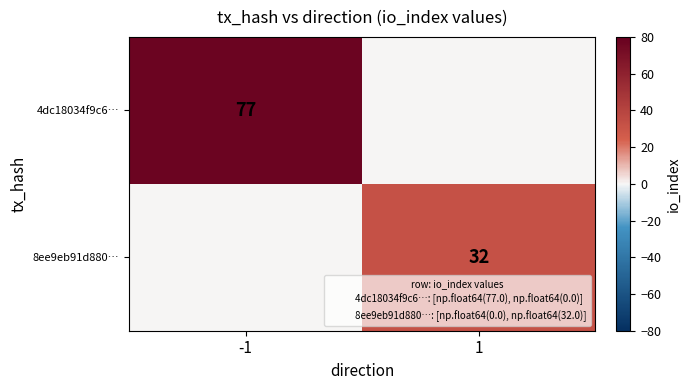

Which series has the largest range (max minus min)?

4dc18034f9c6…